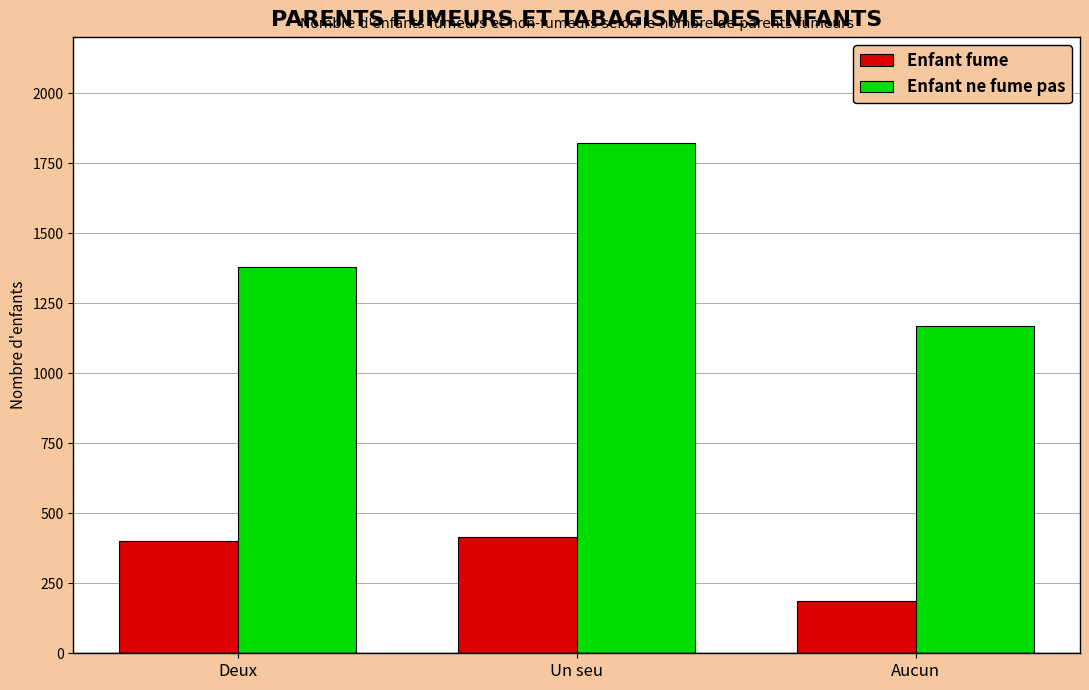

What are all the series names shown in the legend?

Enfant fume, Enfant ne fume pas